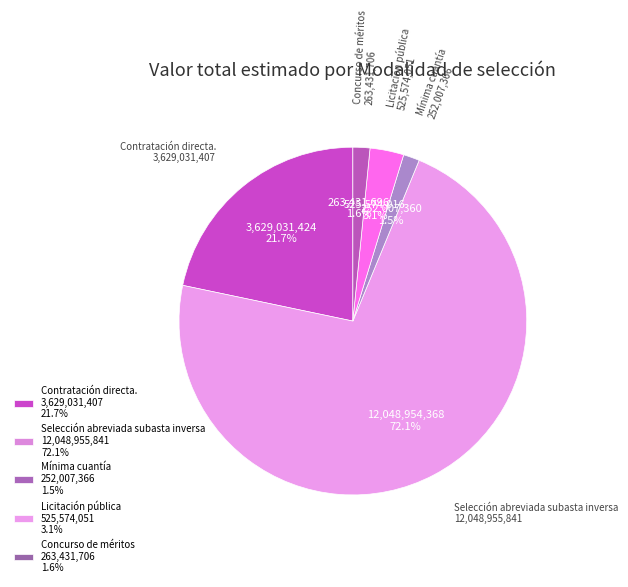

True or false: Selección abreviada subasta inversa accounts for 65% of the total.

False